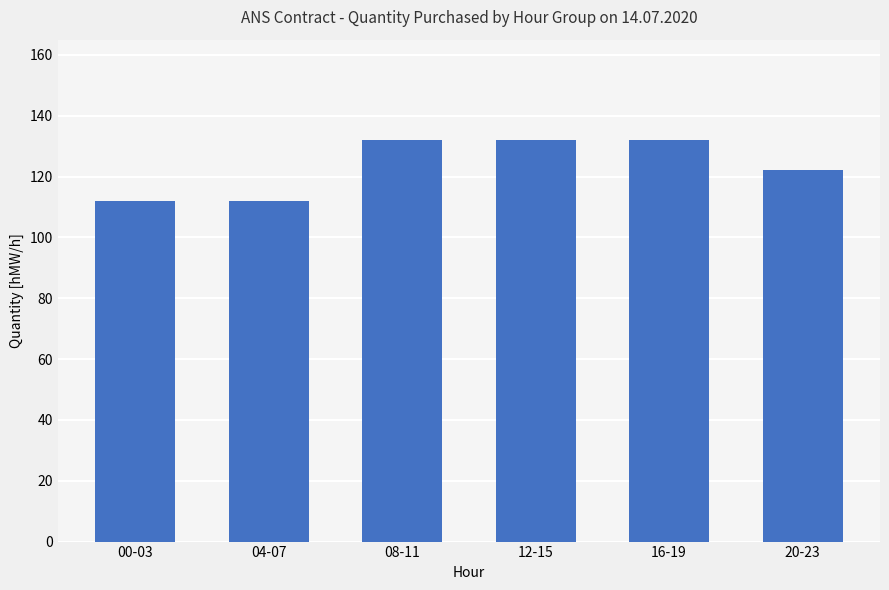

The value at 20-23 is 122. True or false?

True